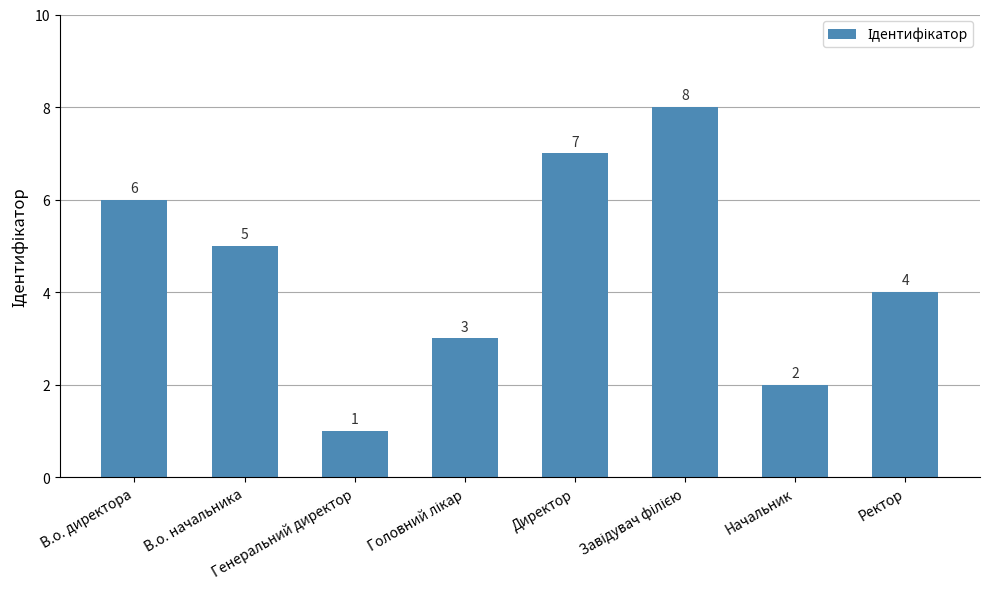

What is the value of the 7th bar from the left?

2